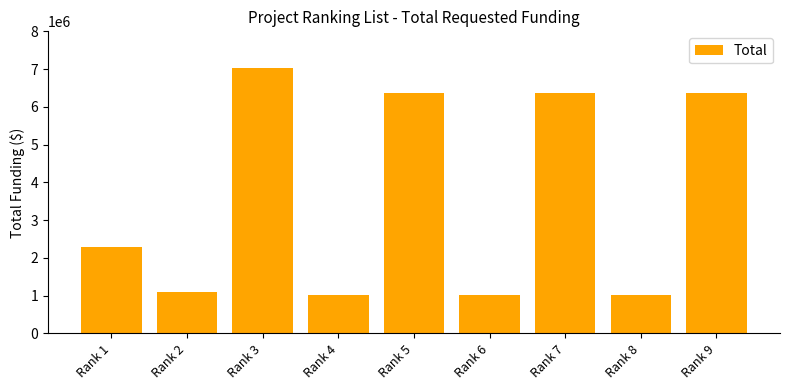

At which label is the value closest to 4015000?

Rank 1